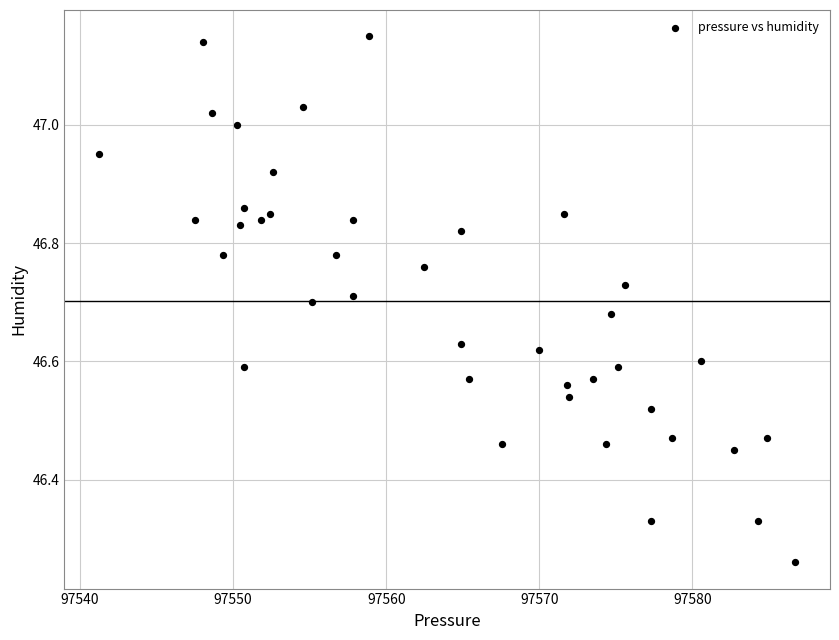

What is the range of X values (max minus min)?

45.5